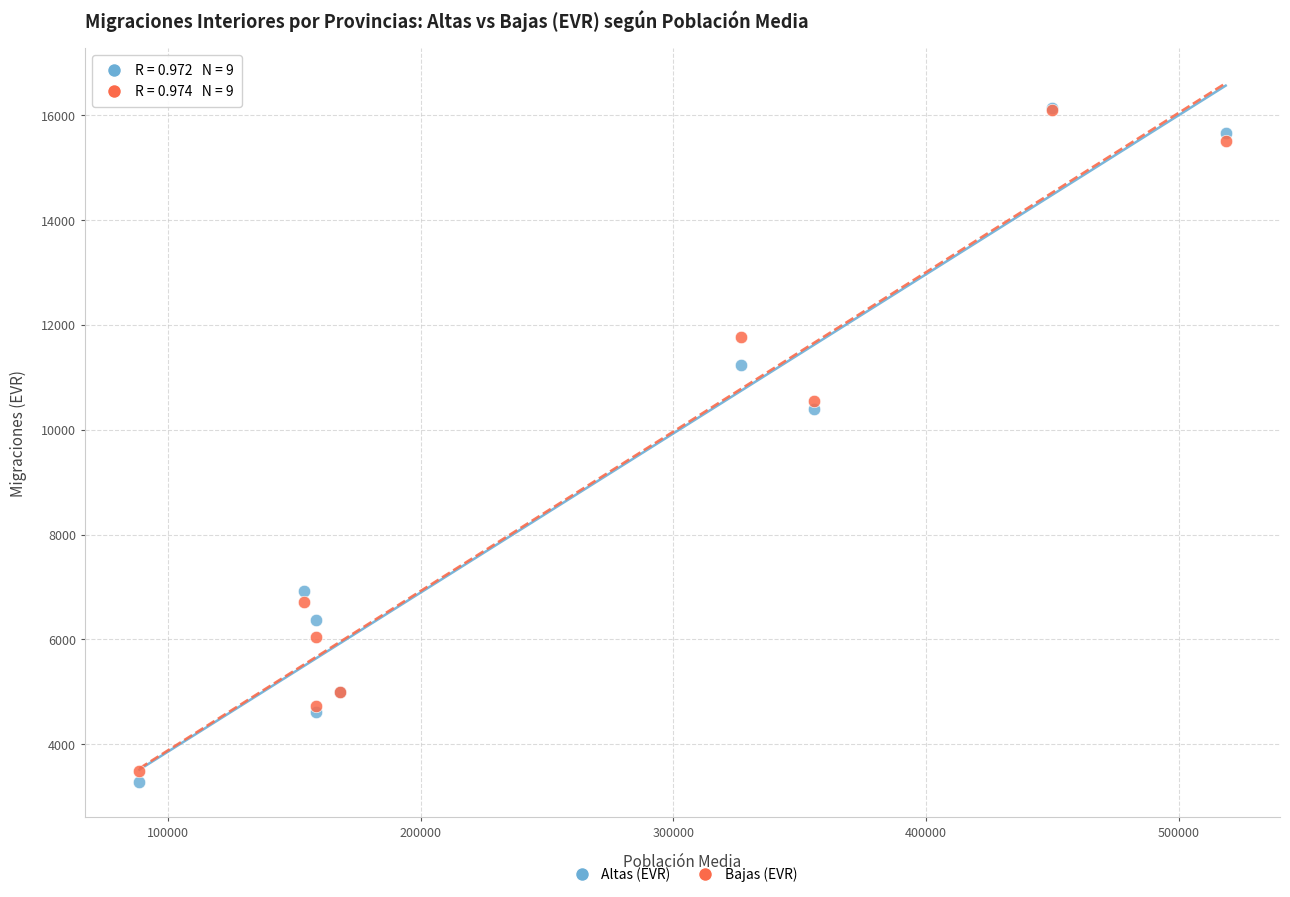

In the Bajas (EVR) series, what Y value is closest to 9792?

10549